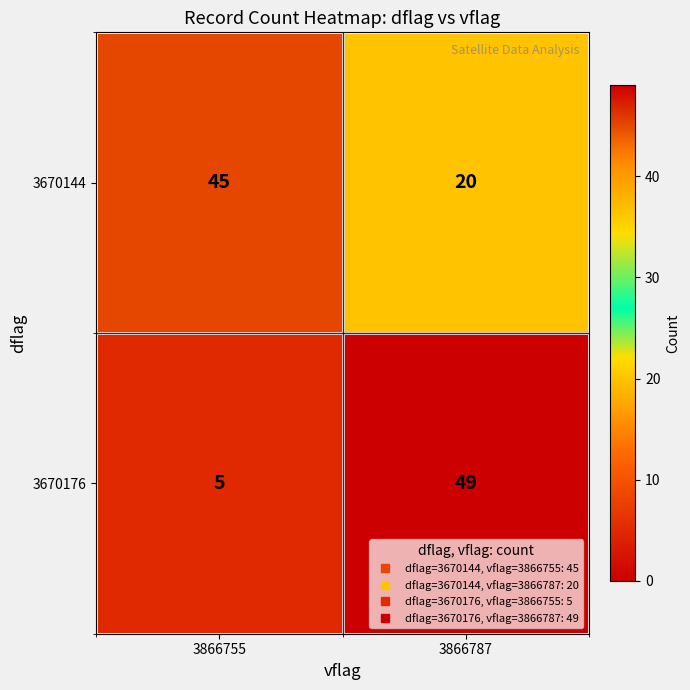

At which label is 3670144 closest to 32?

3866787